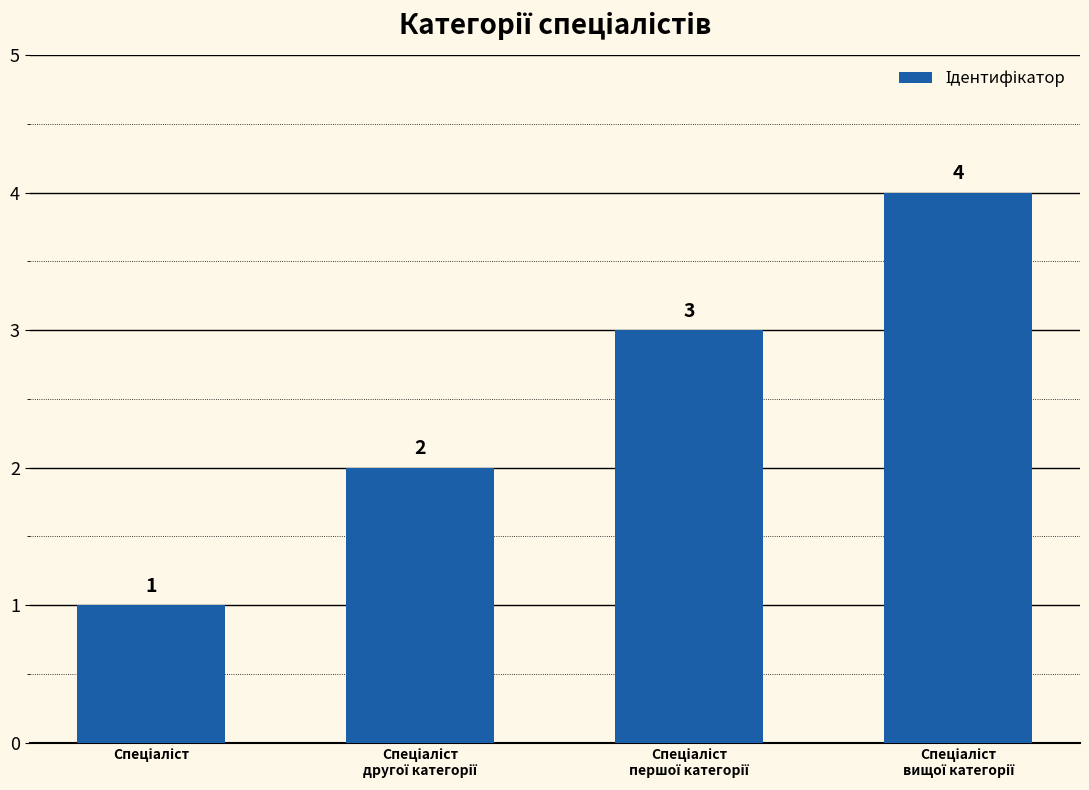

What is the maximum value shown in the chart?

4